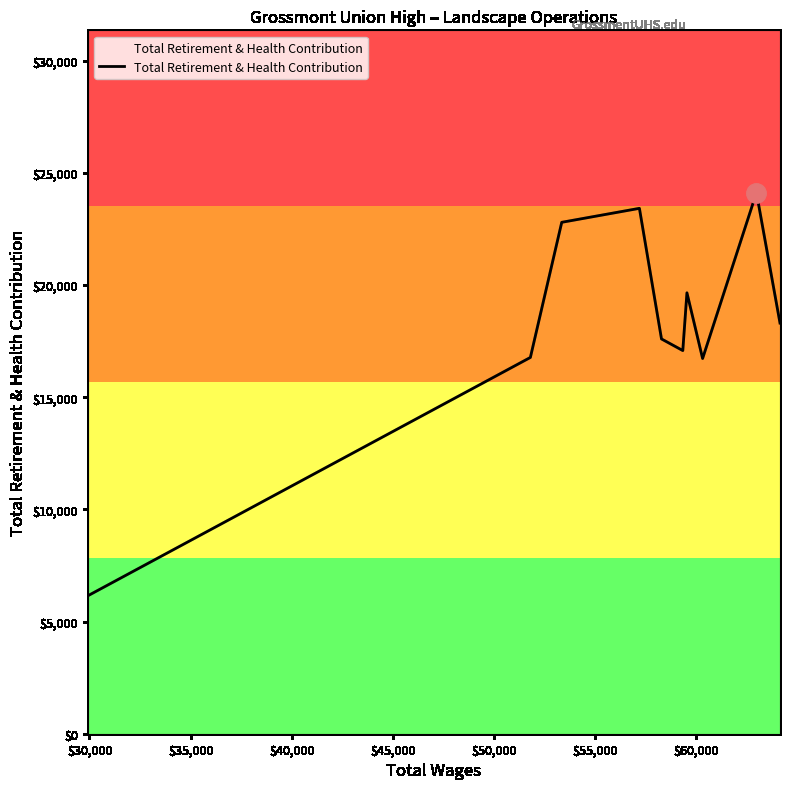

What is the difference between the maximum and minimum values?

17971